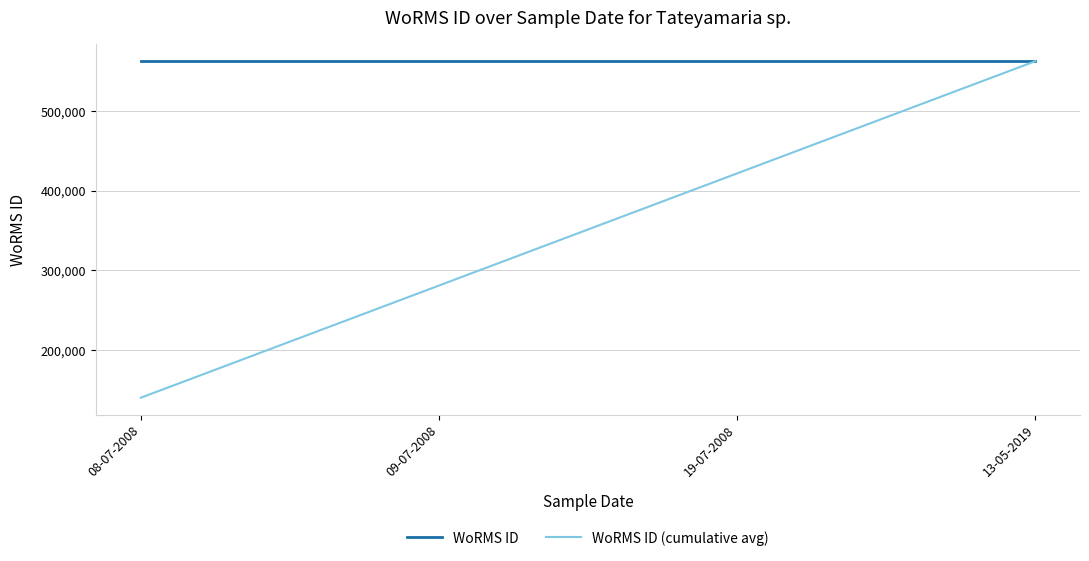

Which series has the widest spread of values?

WoRMS ID (cumulative avg)